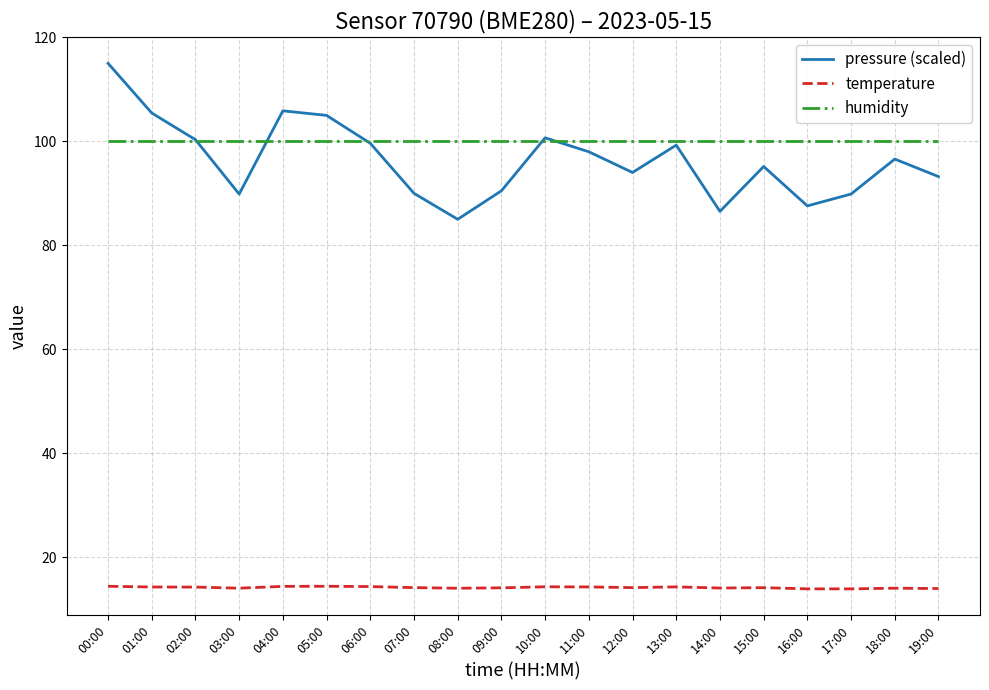

Is the value of pressure (scaled) at 14:00 greater than the value of humidity at 17:00?

No